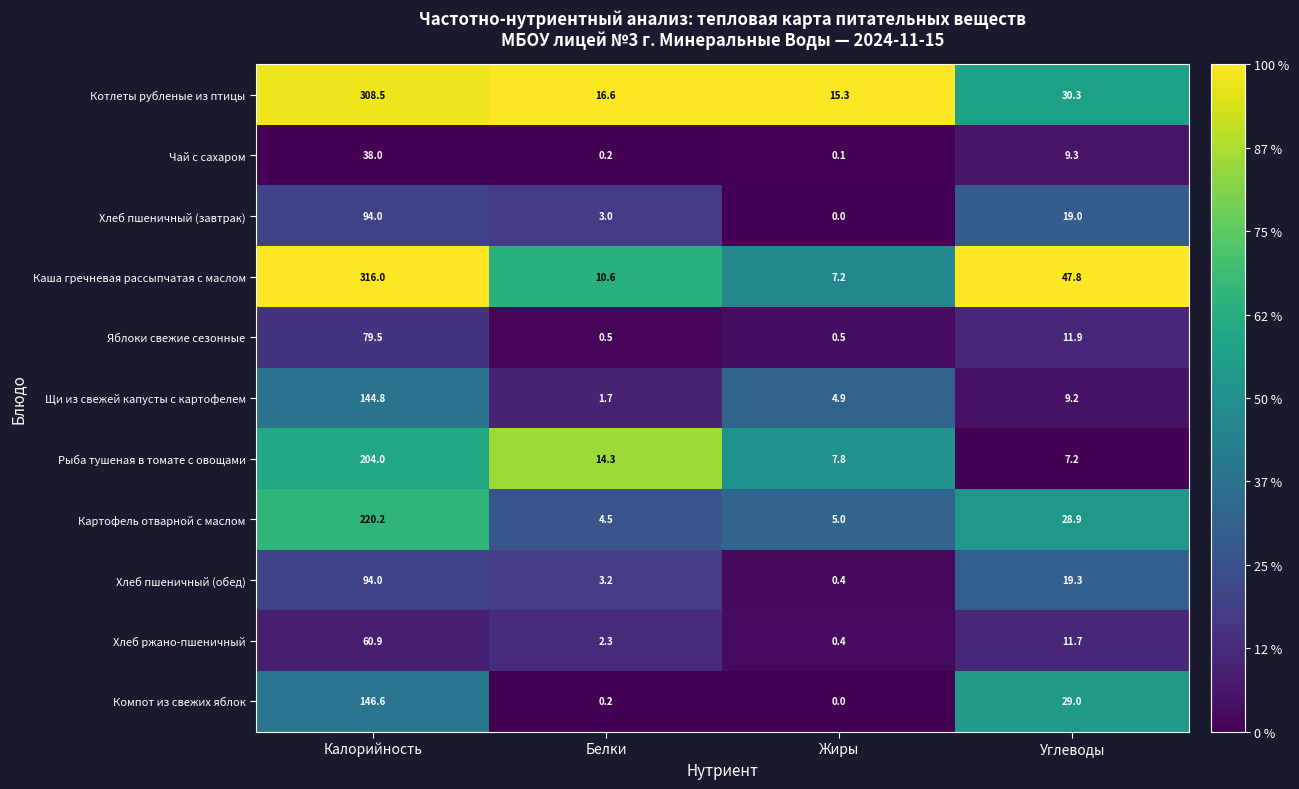

What is the spread (max minus min) of values at Углеводы?

40.6